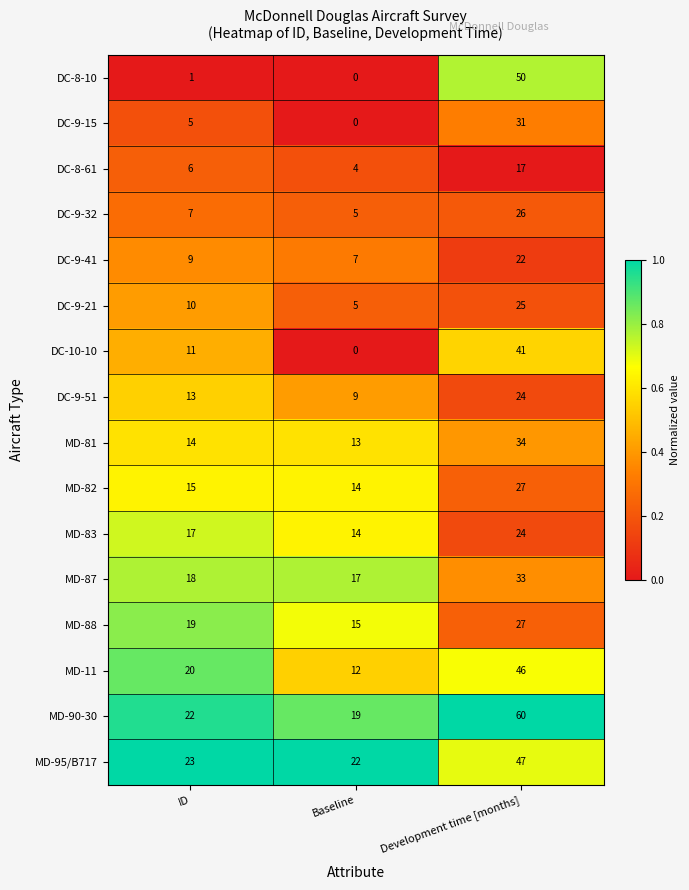

What is the average value of the MD-11 series?

26